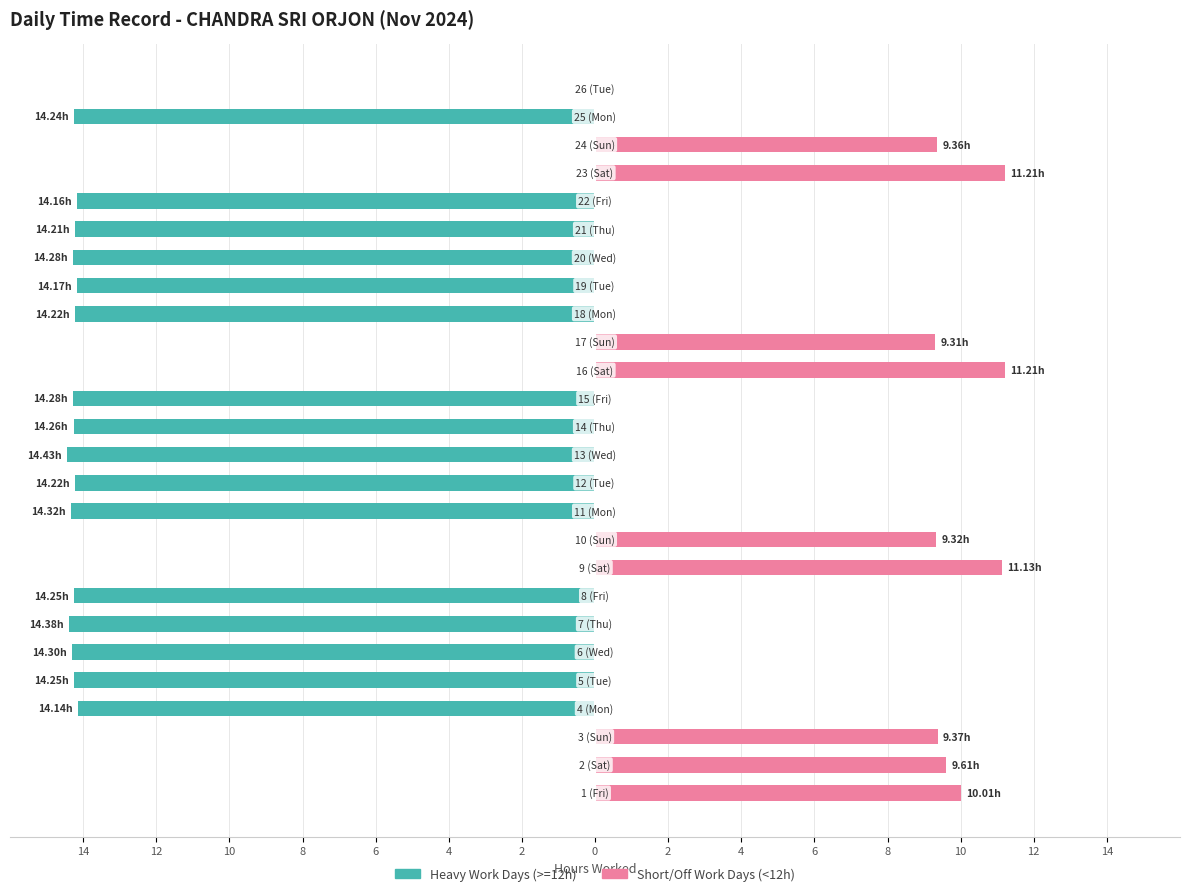

Are the bars grouped side by side (vs. stacked)?

Yes